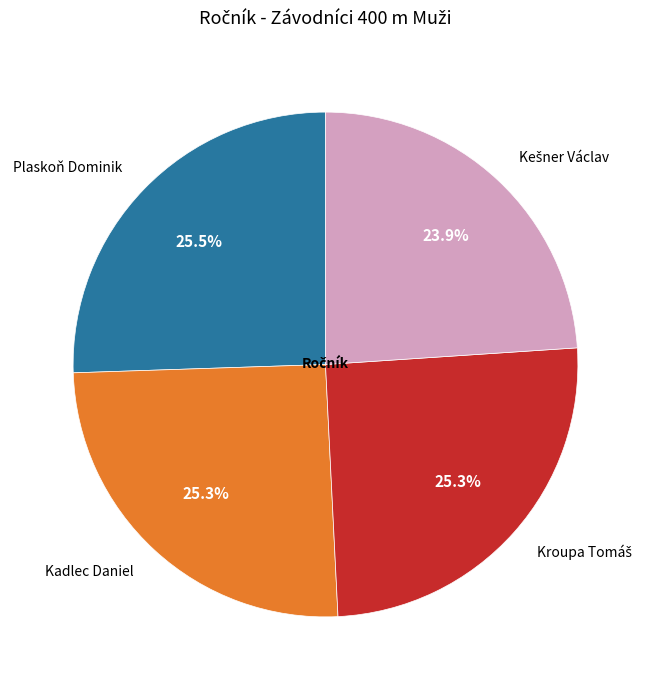

Does Plaskoň Dominik account for over 50% of the chart?

No